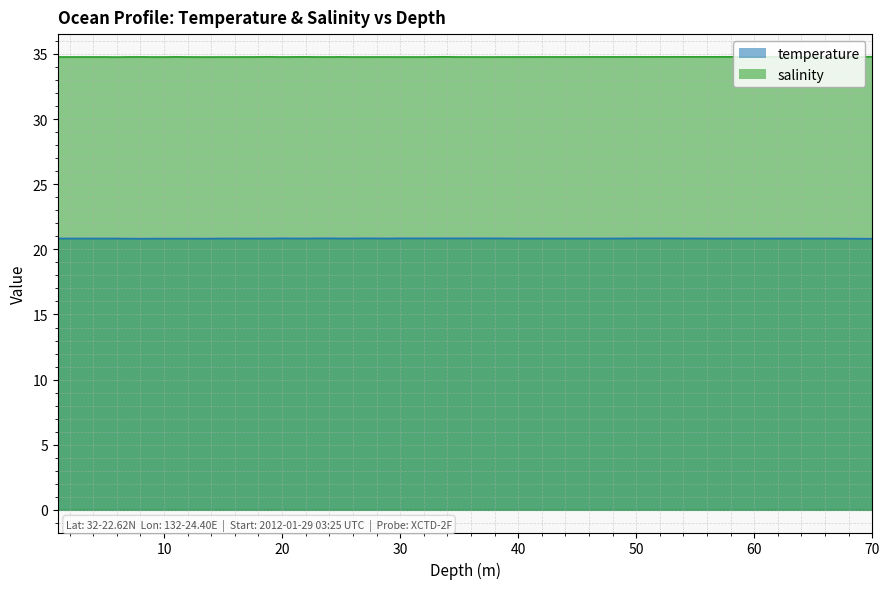

True or false: salinity and temperature intersect in this chart.

False